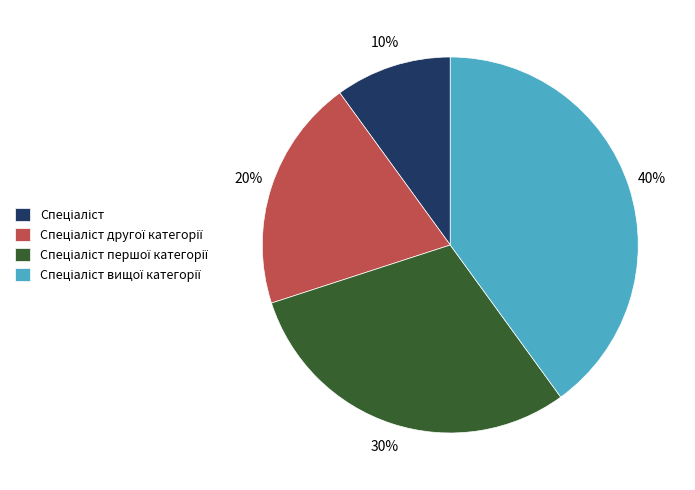

To the nearest percent, what is the difference between the largest and smallest slice percentages?

30%